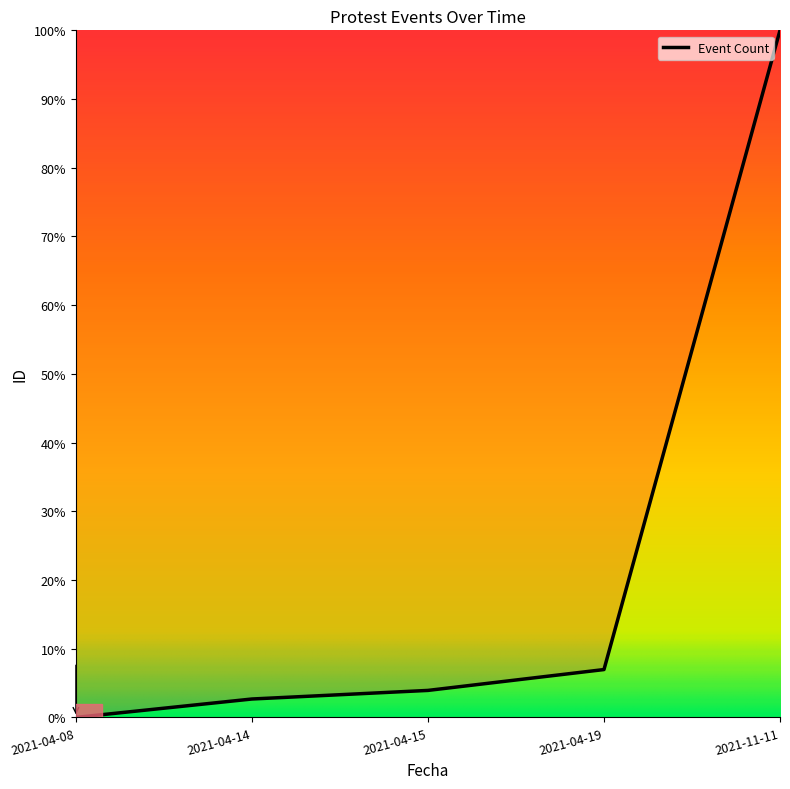

Between 2021-04-19 and 2021-04-15, which is larger?

2021-04-19